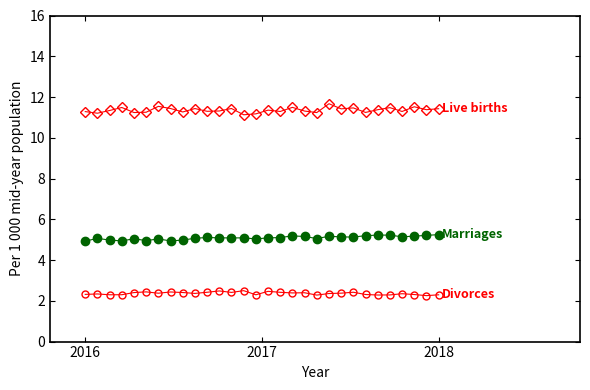

What is the minimum value shown in the chart?

2.3